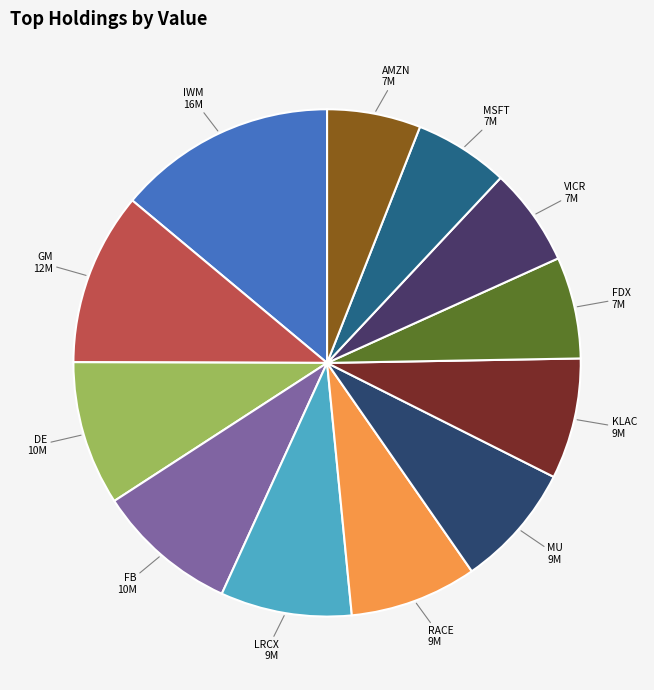

Rank the categories by value from highest to lowest.

IWM, GM, DE, FB, LRCX, RACE, MU, KLAC, FDX, VICR, MSFT, AMZN